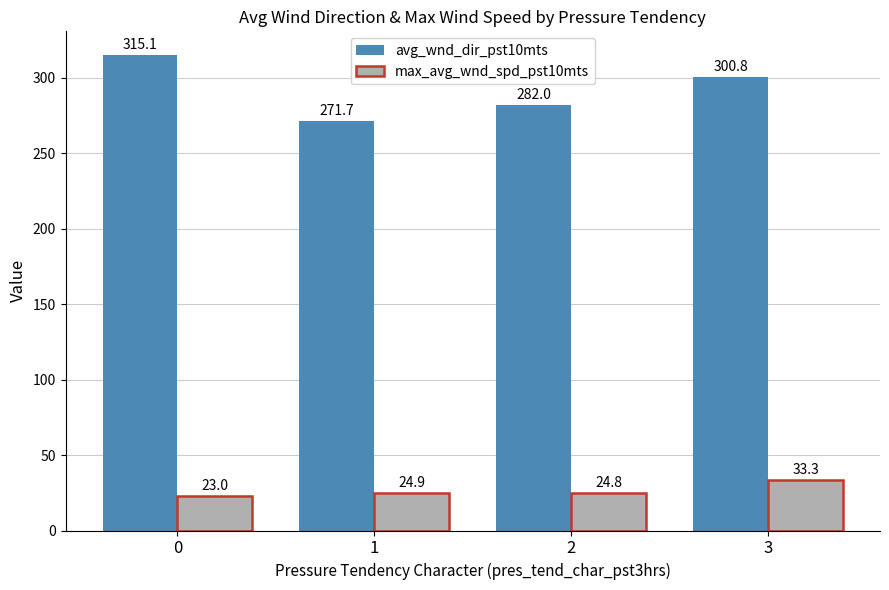

How many series are shown in this chart?

2